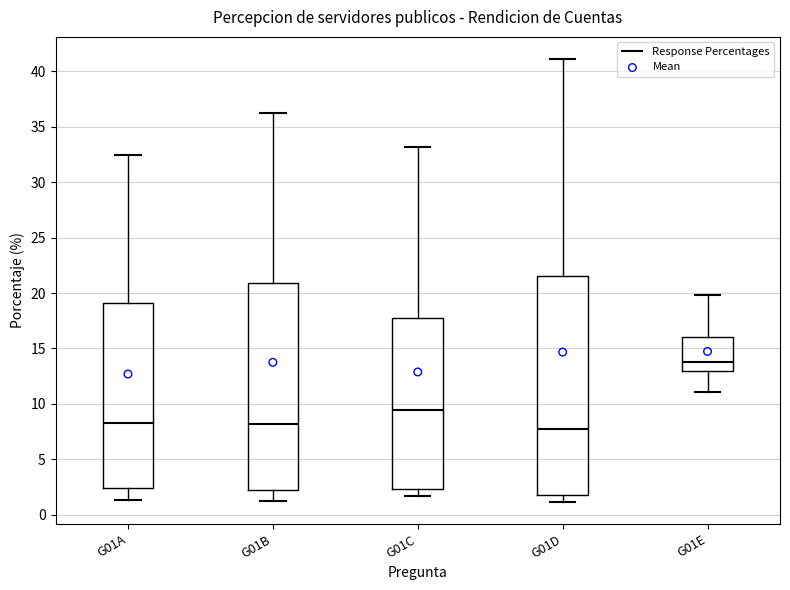

Which box is the tallest, from its lower edge to its upper edge?

G01D